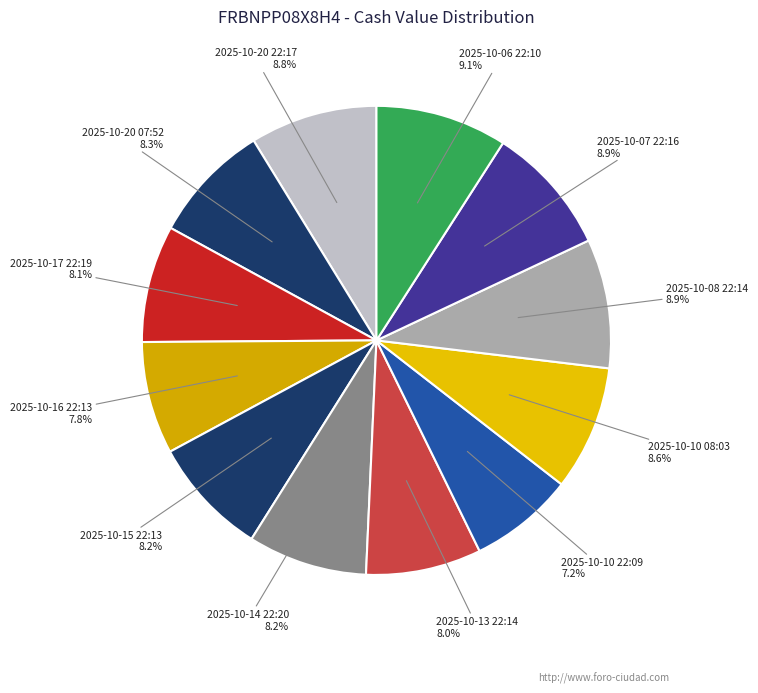

To the nearest percent, what is the combined percentage of 2025-10-10 08:03 and 2025-10-14 22:20?

17%